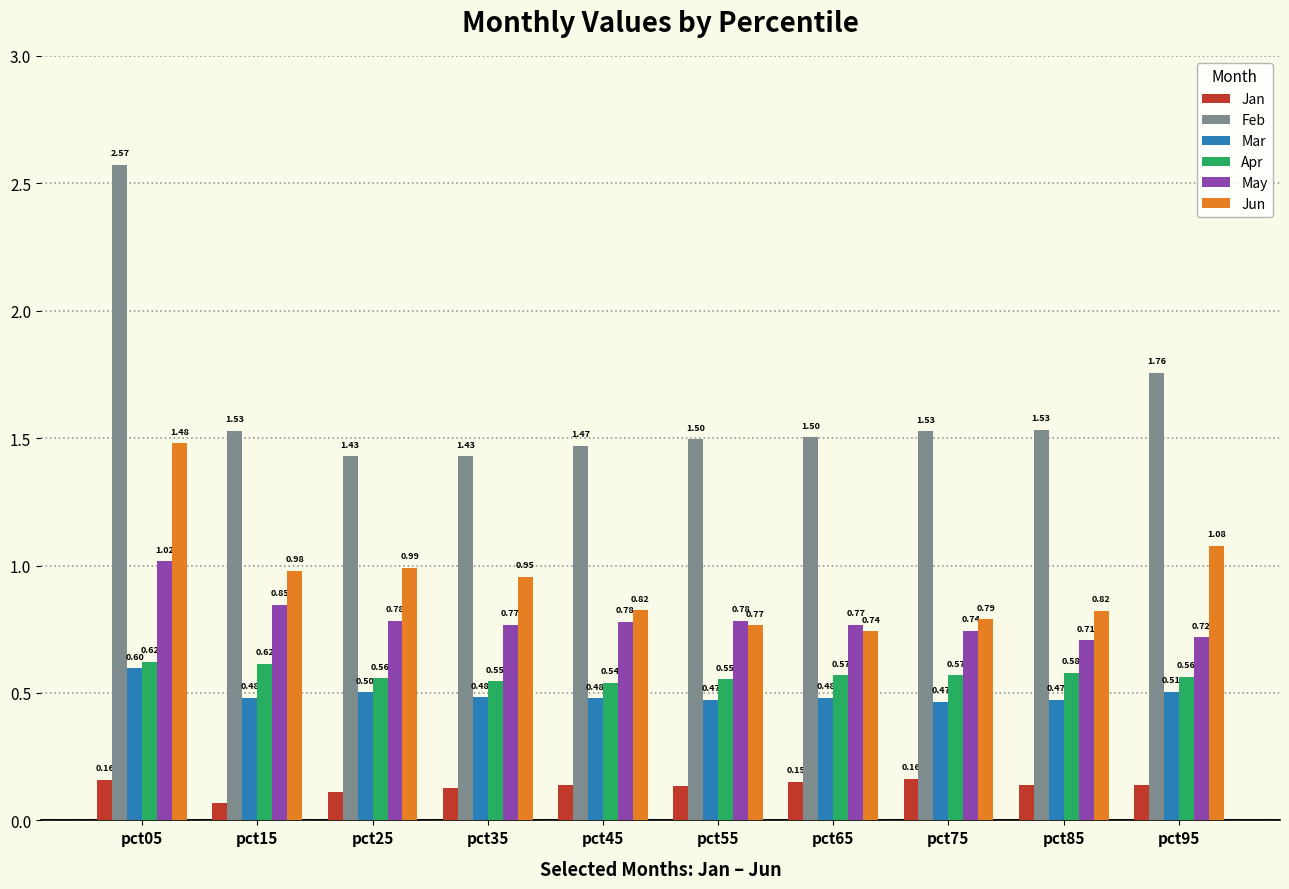

Is the value of May at pct25 greater than the value of Apr at pct25?

Yes